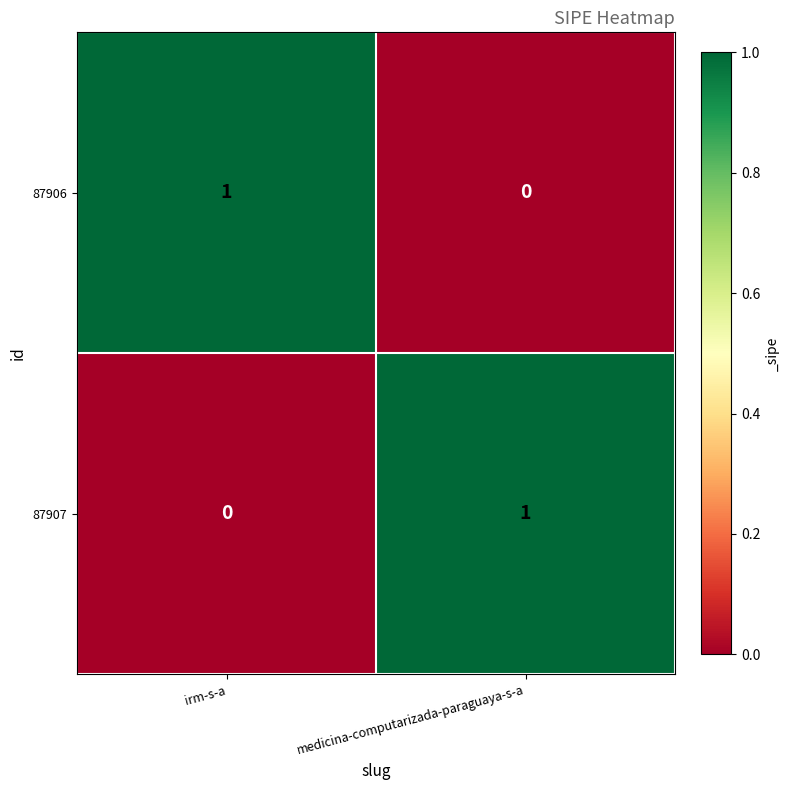

At which label does 87907 reach its peak?

medicina-computarizada-paraguaya-s-a